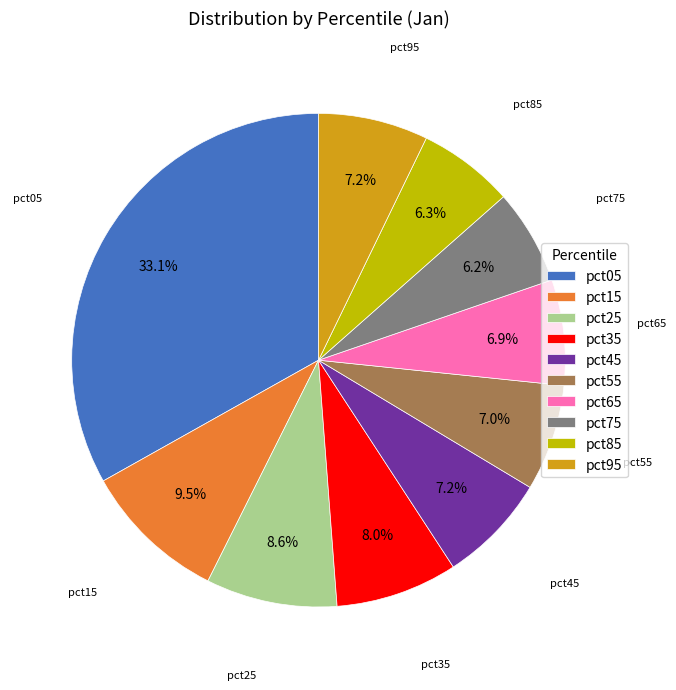

Which has a higher value, pct95 or pct85?

pct95